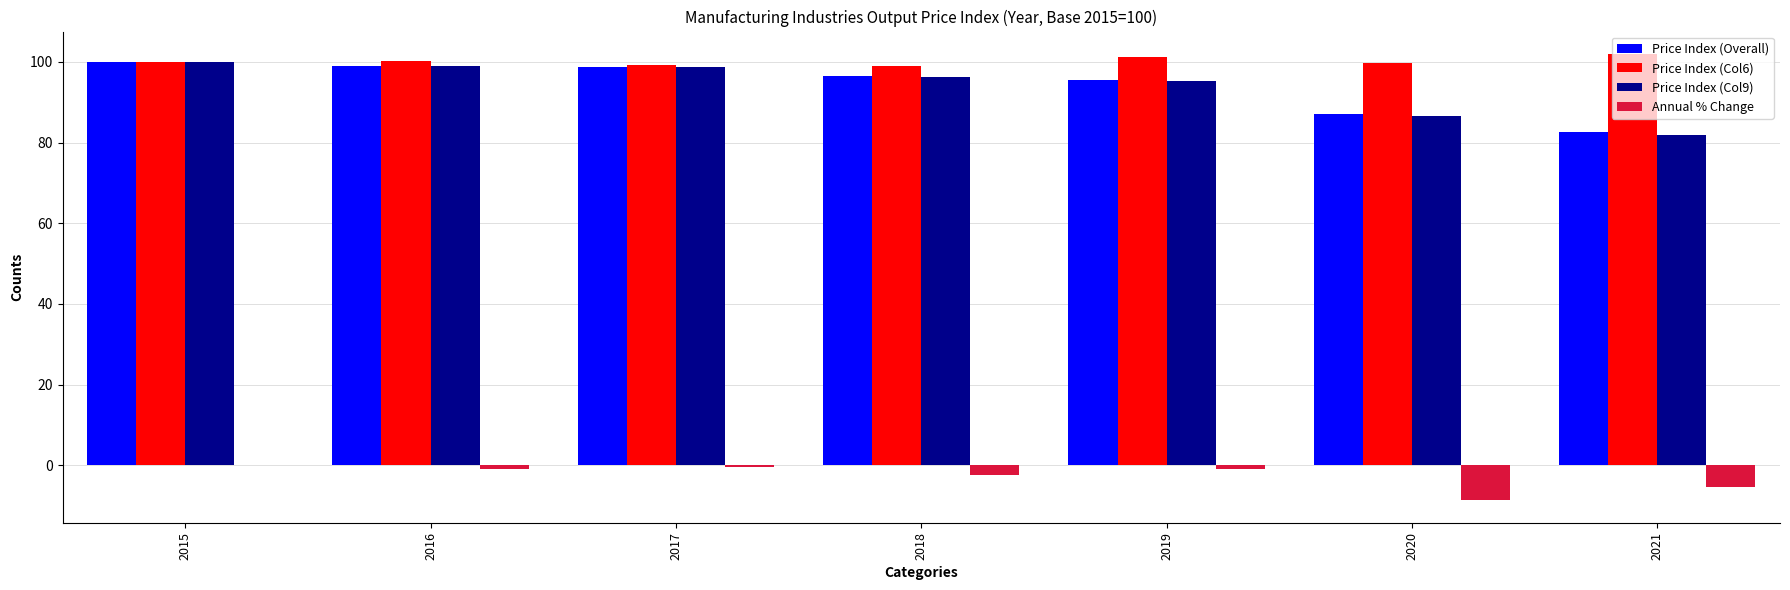

What is the maximum value for Price Index (Col6)?

102.0